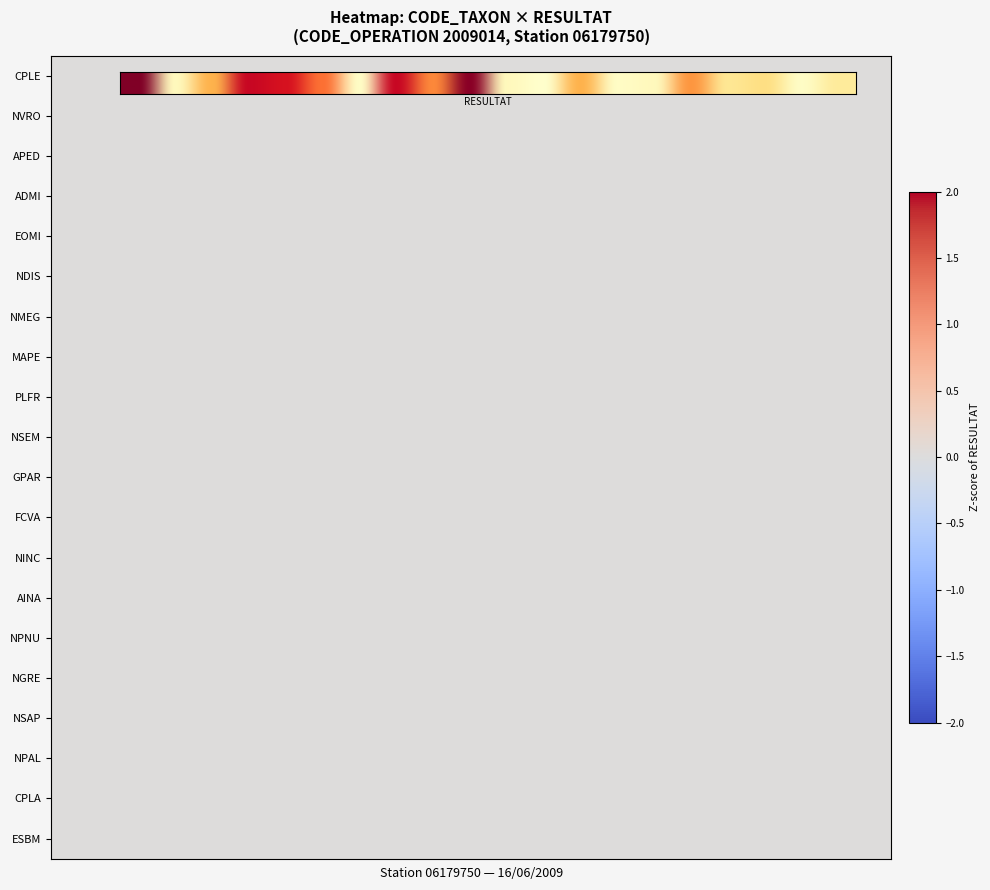

What is the smallest value displayed?

2